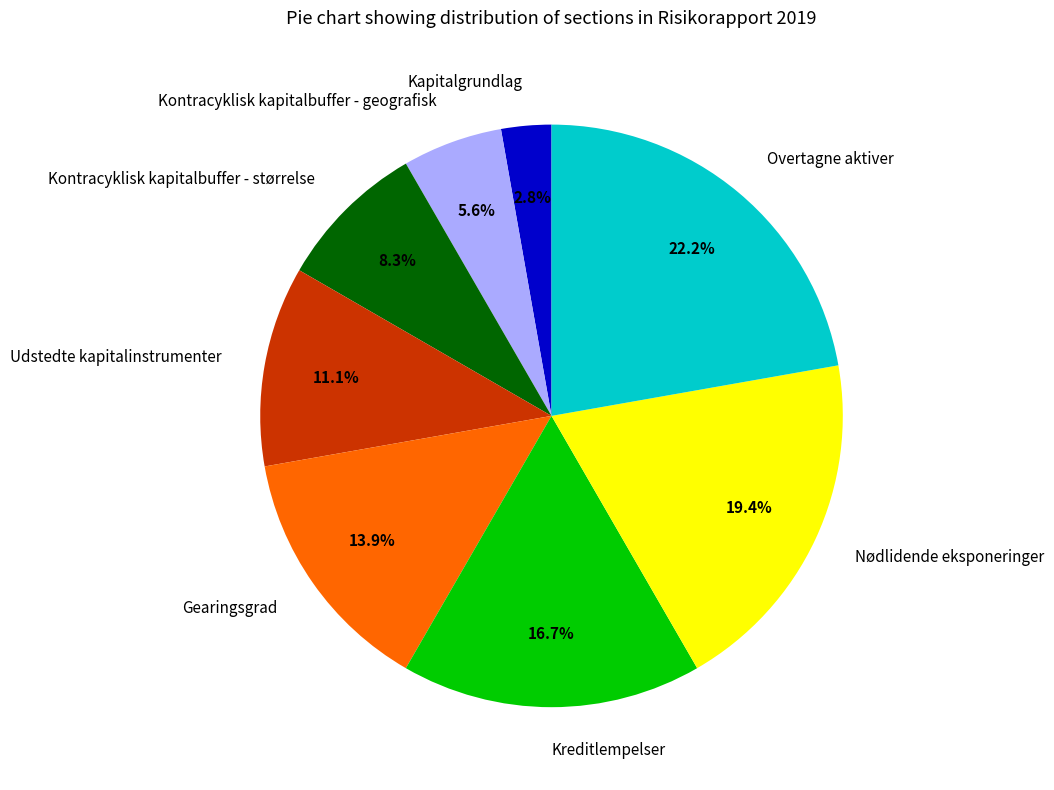

To the nearest percent, what portion does Overtagne aktiver represent?

22%